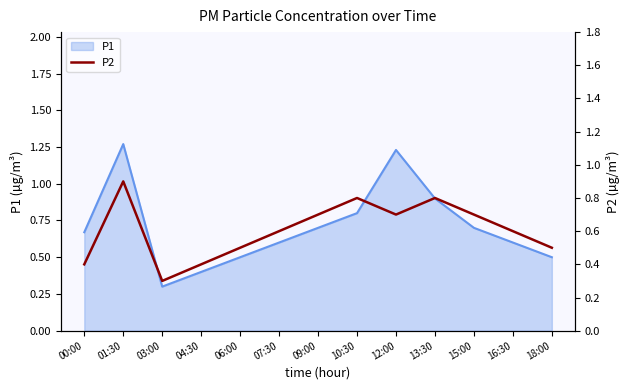

What position from the left is 16:30?

12